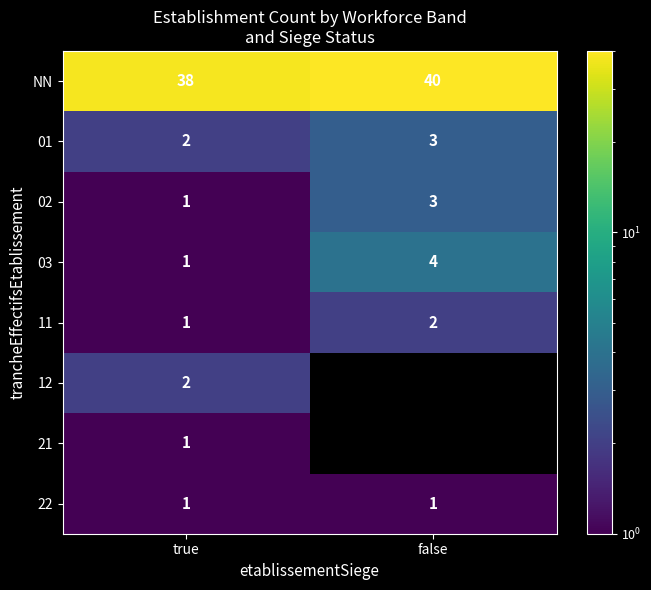

Rank the categories by 03 value from lowest to highest.

true, false